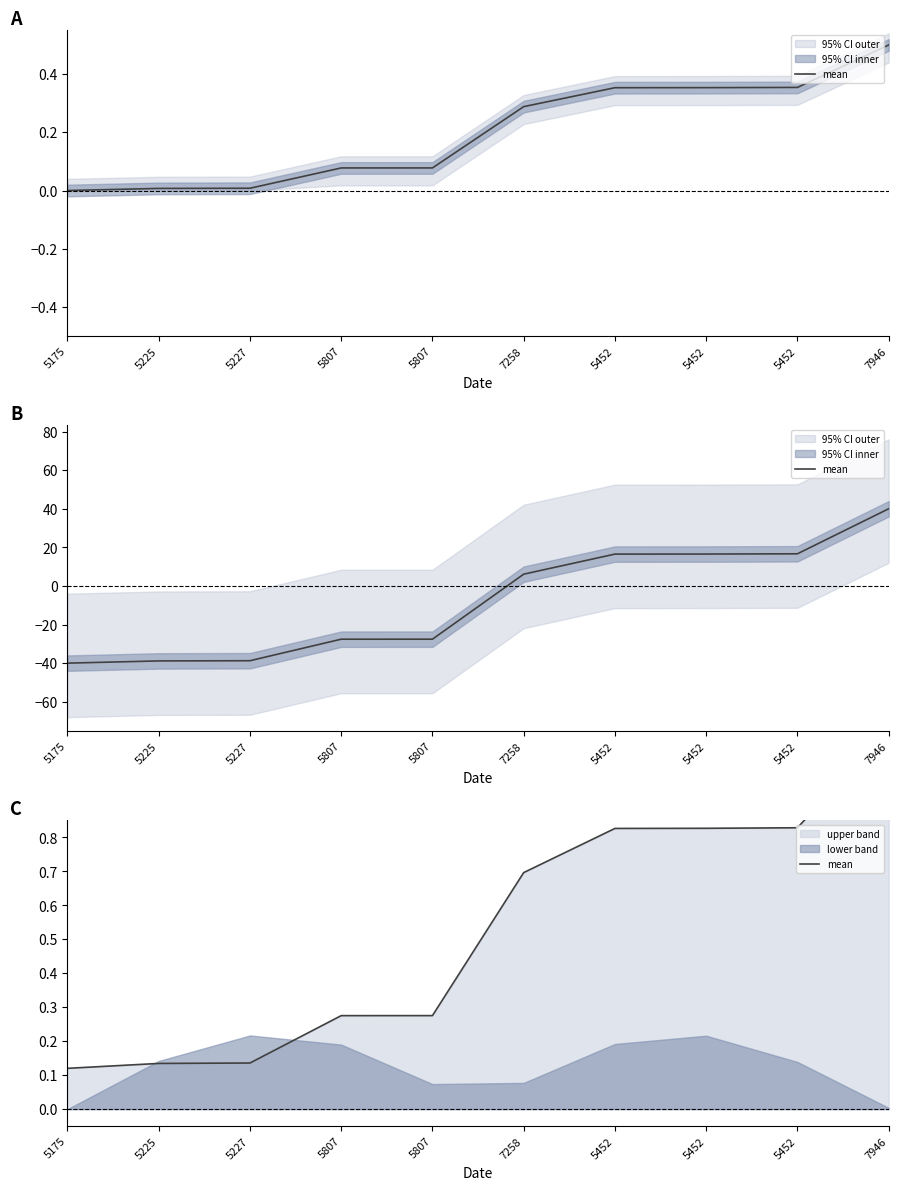

List the labels in order of value, largest first.

7946, 5452, 5452, 5452, 7258, 5807, 5807, 5227, 5225, 5175